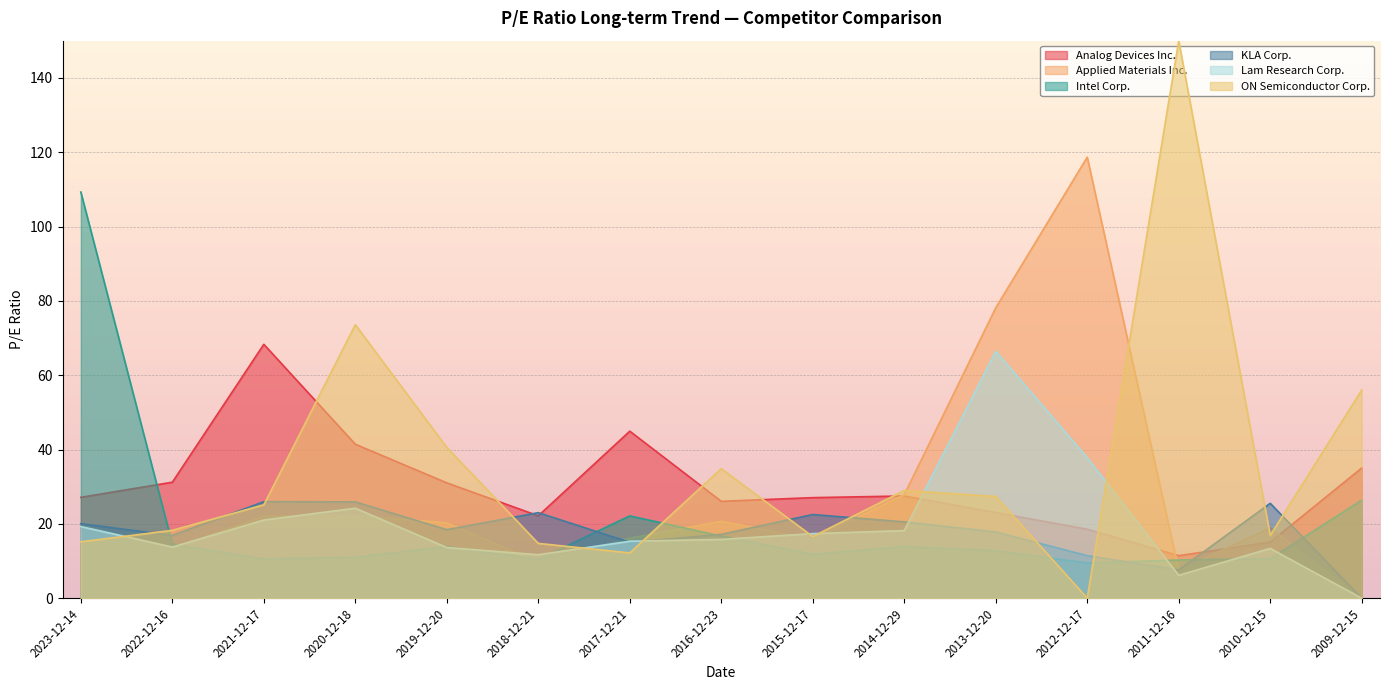

At which category does Analog Devices Inc. reach its first local peak?

2021-12-17